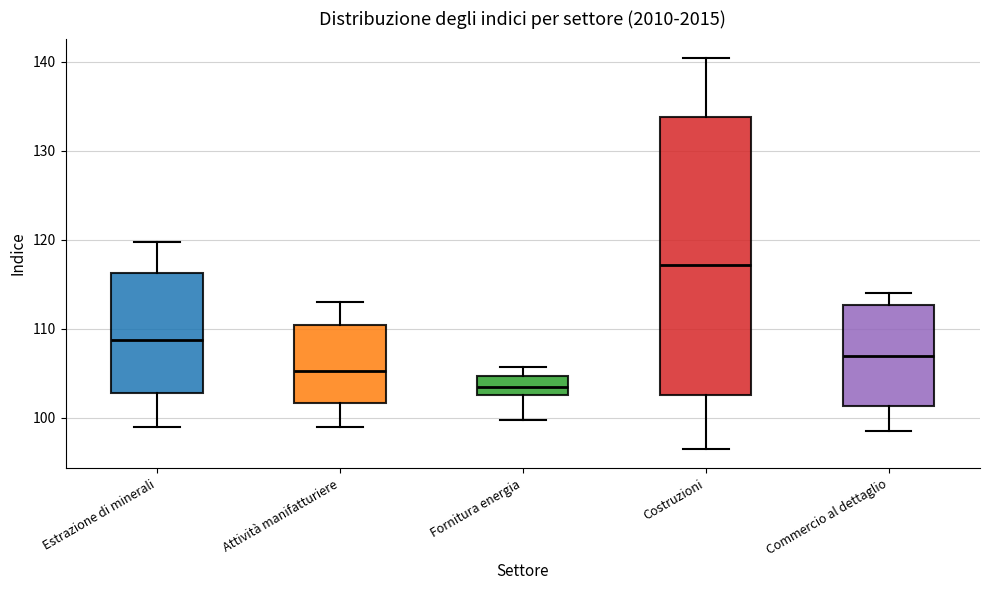

Reading left to right, transcribe this box plot: for each box, give where its median line is, the range the box spans, and where its two whiskers end, as read against the y-axis. The values are not printed on the chart, so give them approximately, as read against the axis.

Estrazione di minerali: median 109, box 103 to 116, whiskers 99 to 120
Attività manifatturiere: median 105, box 102 to 110, whiskers 99 to 113
Fornitura energia: median 103 (inside the box), box 103 to 105, whiskers 100 to 106
Costruzioni: median 117, box 103 to 134, whiskers 97 to 140
Commercio al dettaglio: median 107, box 101 to 113, whiskers 99 to 114